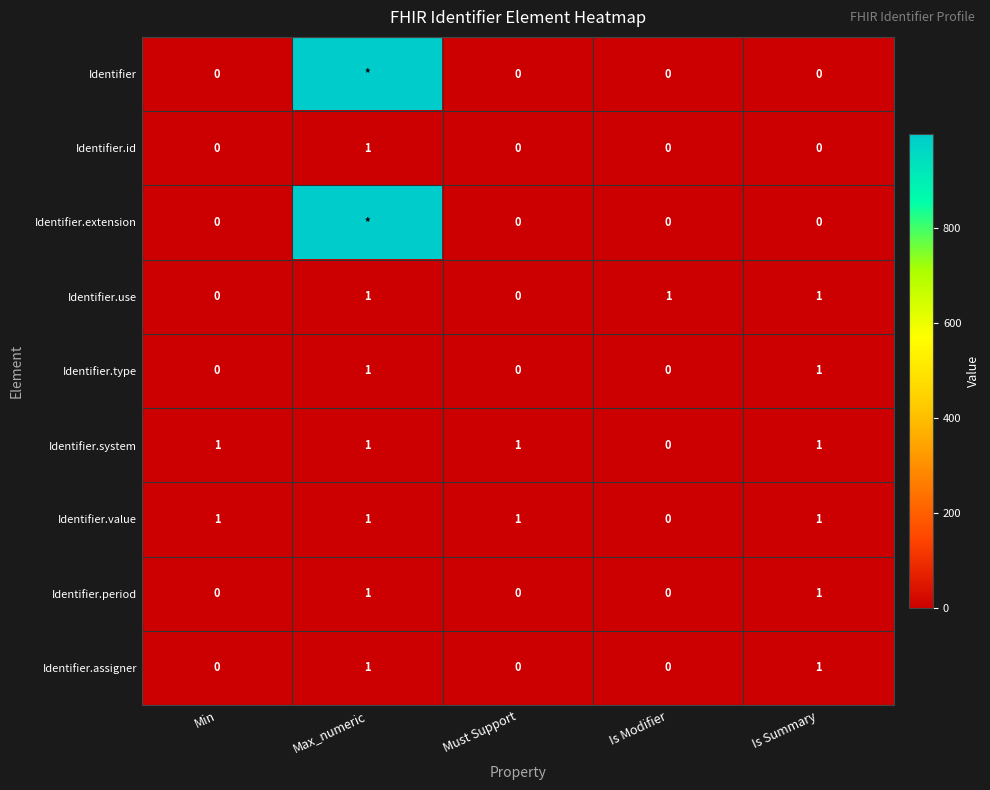

True or false: Identifier.type has a value of 1 at Max_numeric.

True